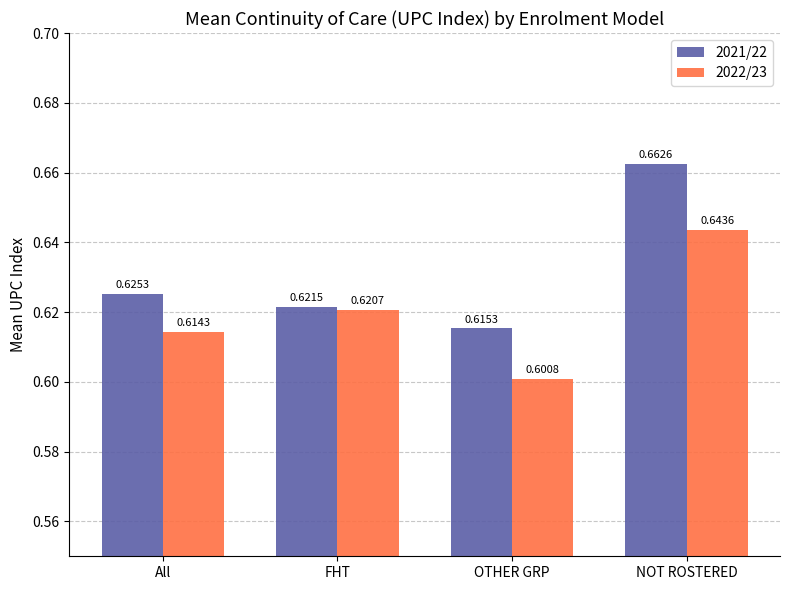

How many bars are there in total?

8